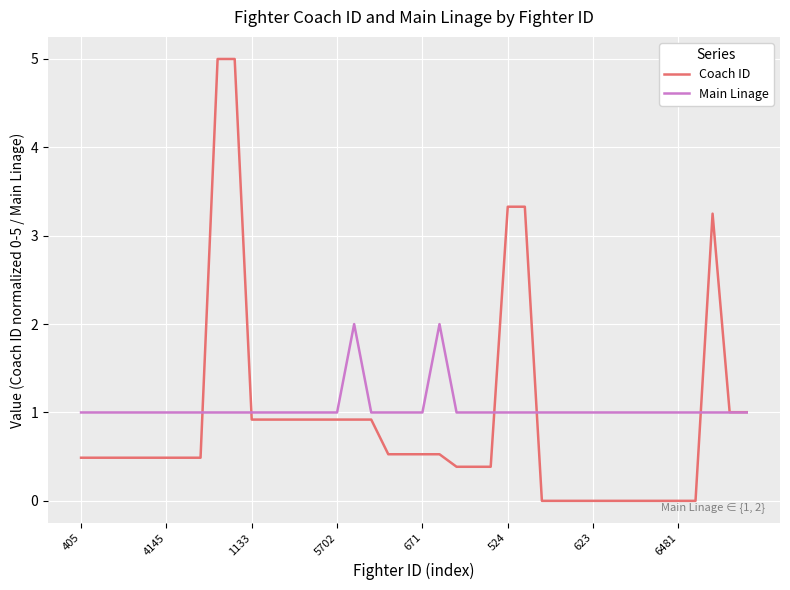

Does the chart display data point markers on the line(s)?

No